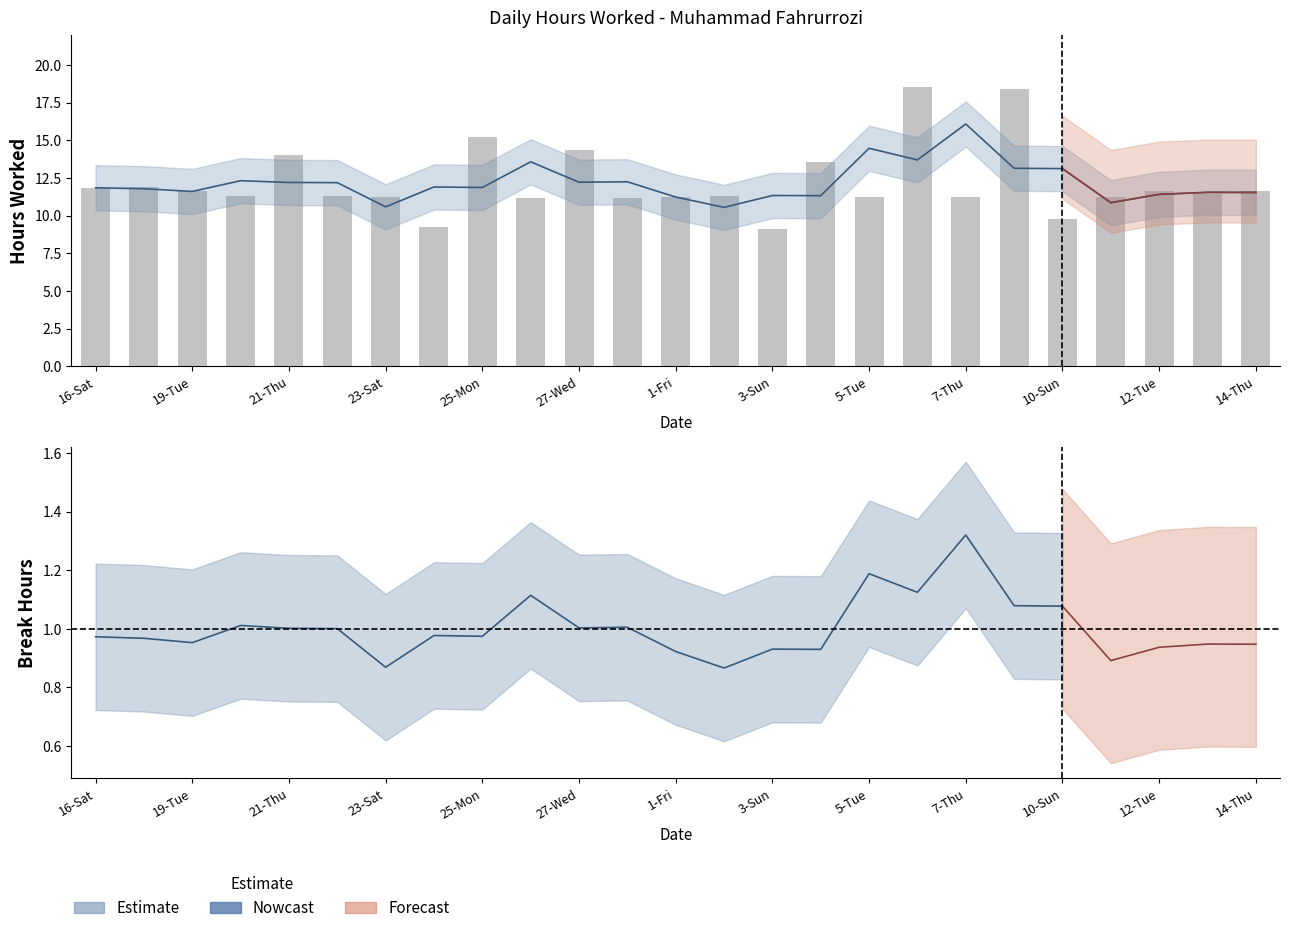

Rank the categories by value from highest to lowest.

6-Wed, 8-Fri, 25-Mon, 27-Wed, 21-Thu, 4-Mon, 18-Mon, 16-Sat, 19-Tue, 12-Tue, 14-Thu, 13-Wed, 2-Sat, 20-Wed, 22-Fri, 5-Tue, 7-Thu, 23-Sat, 1-Fri, 11-Mon, 28-Thu, 26-Tue, 10-Sun, 24-Sun, 3-Sun